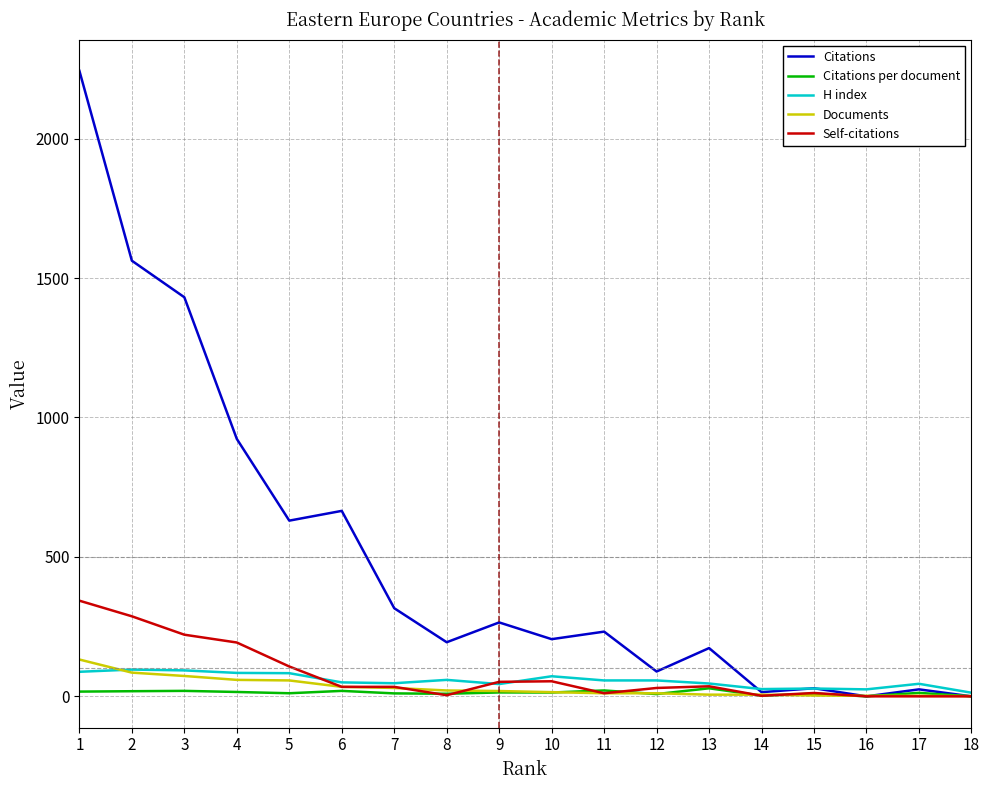

True or false: Citations per document has a value of 9.7 at 15.

True